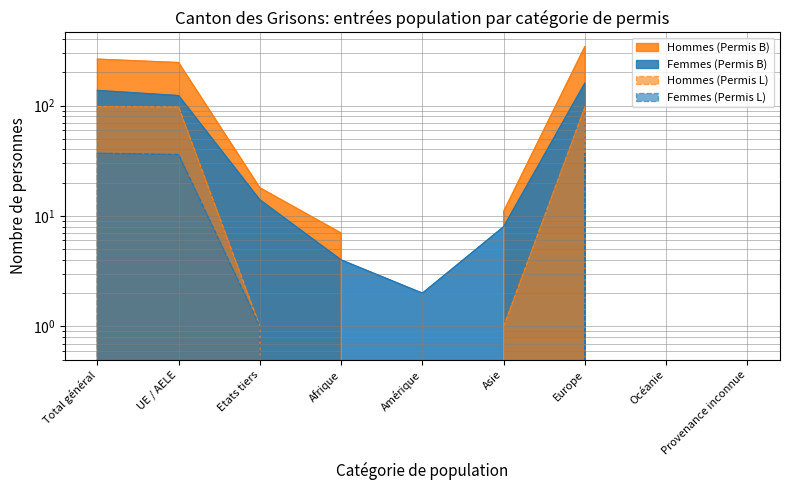

What is the sum of the Femmes (Permis B) values at Total général and Etats tiers?

151